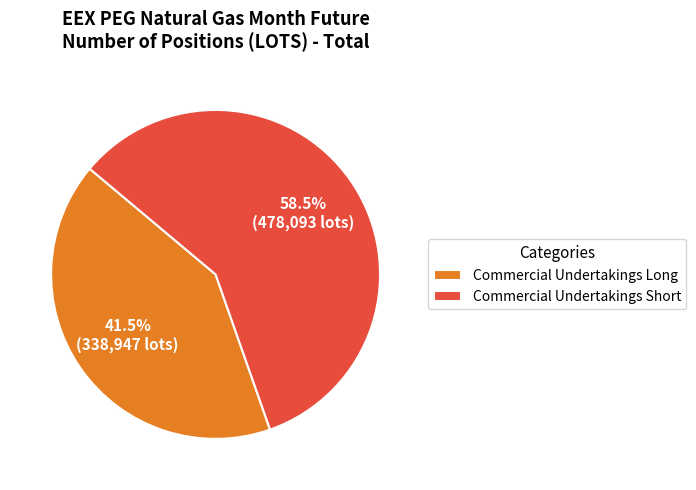

Combined, do Commercial Undertakings Short and Commercial Undertakings Long account for over 50%?

Yes